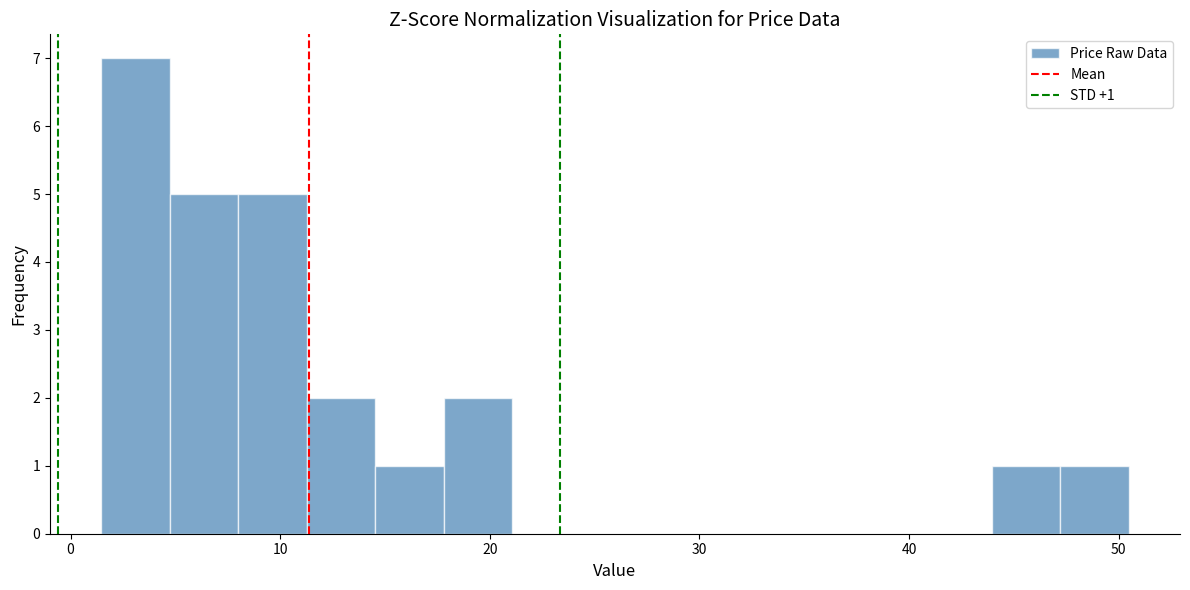

Read against the x-axis, roughly where is the centre of the tallest bar?

3